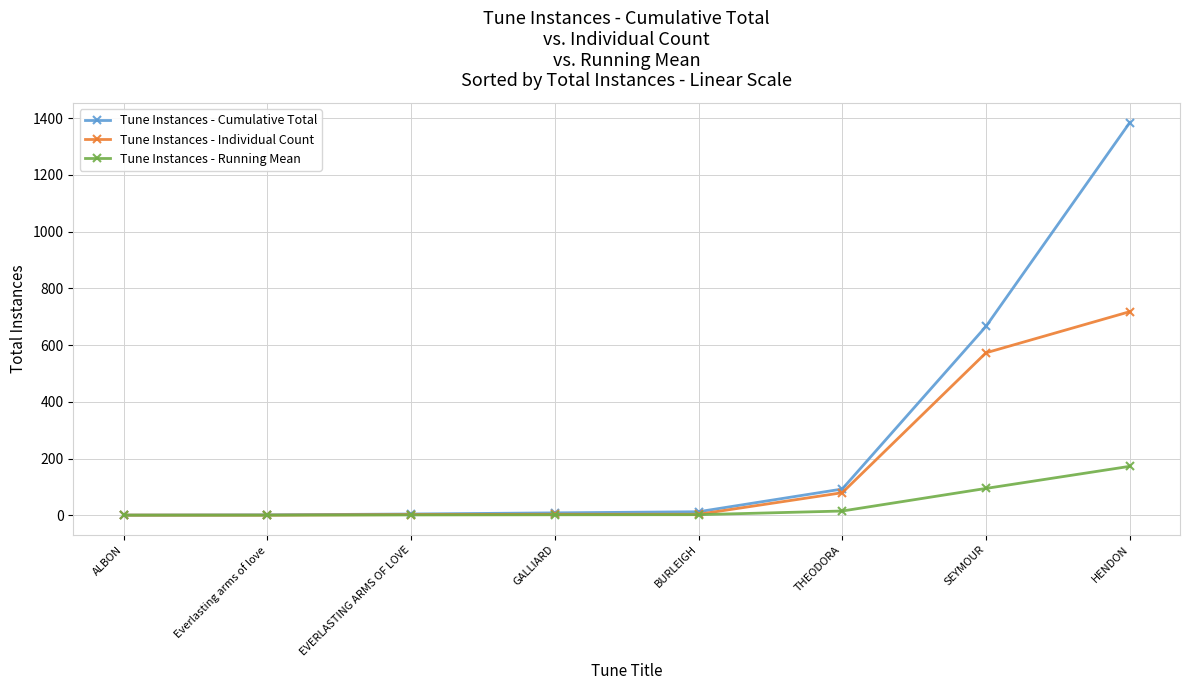

Does the chart have visible grid lines?

Yes